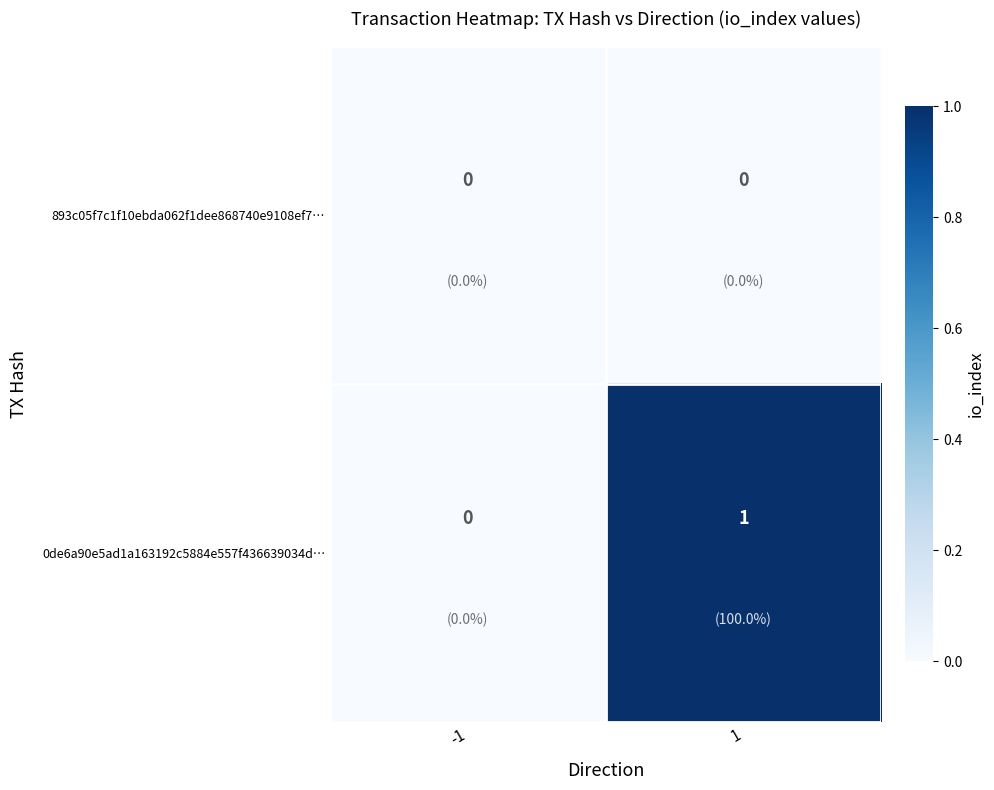

Count the number of data series in this chart.

2